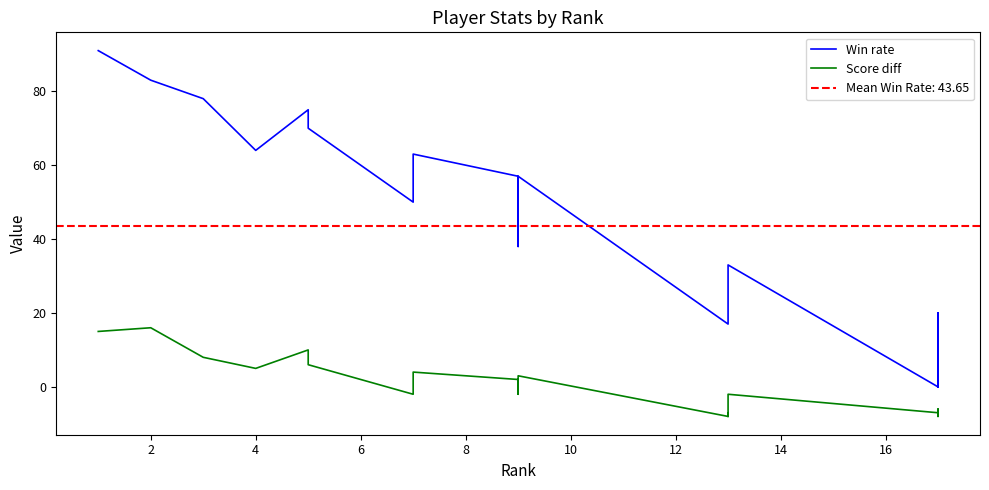

Which series has the largest total across all categories?

Win rate